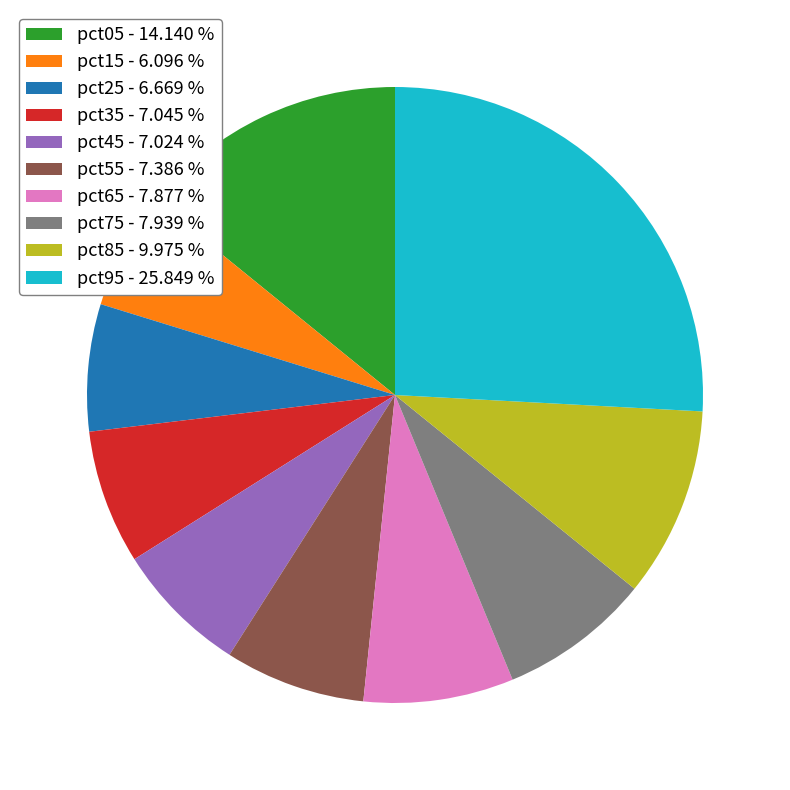

Is there any slice that represents more than half of the pie?

No